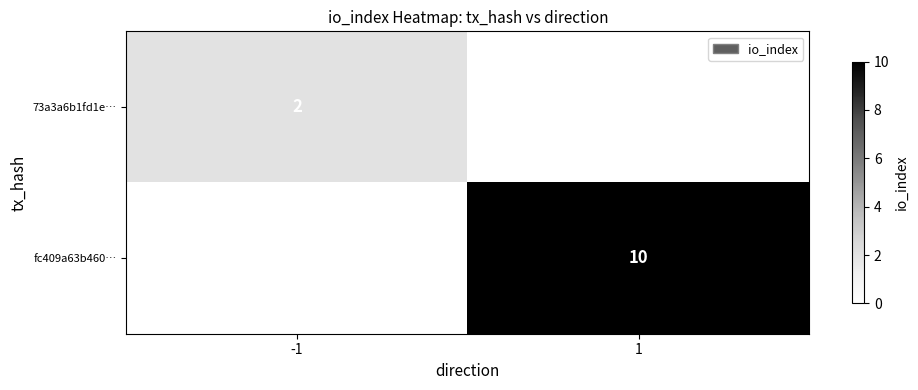

True or false: 73a3a6b1fd1e… has a value of 2 at -1.

True